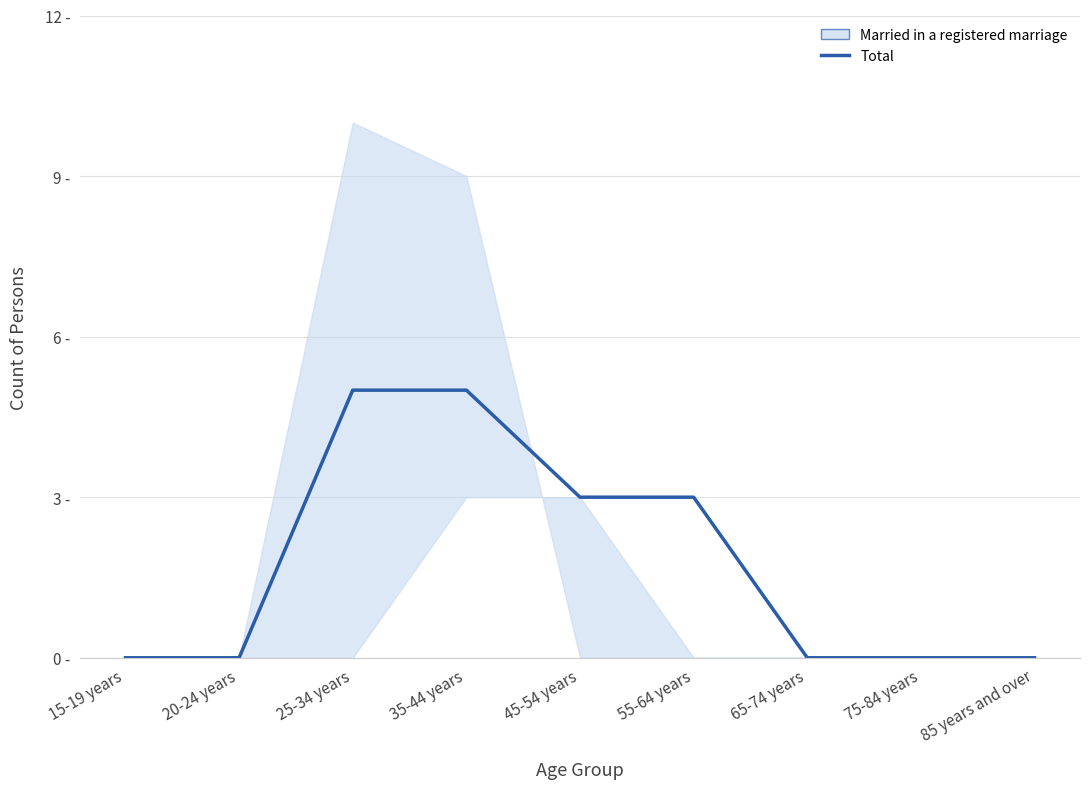

What is the value of the 3rd point from the left?

5